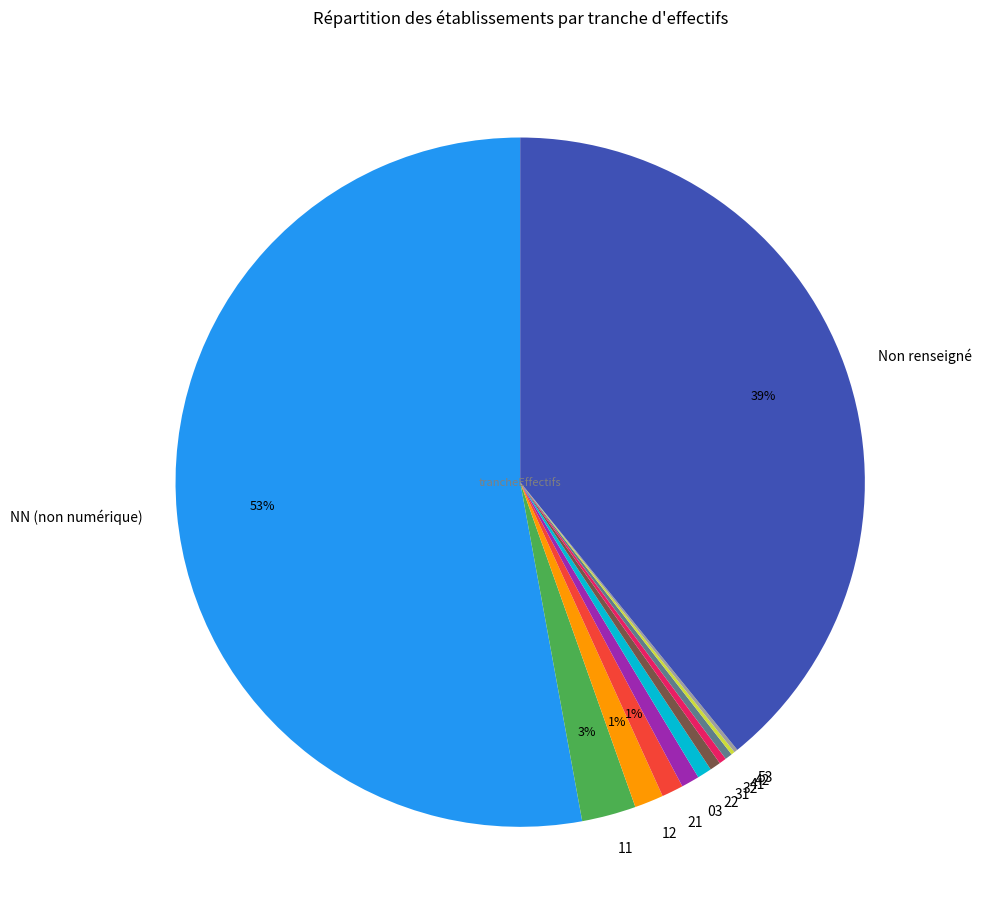

Which has a higher value, Non renseigné or 22?

Non renseigné